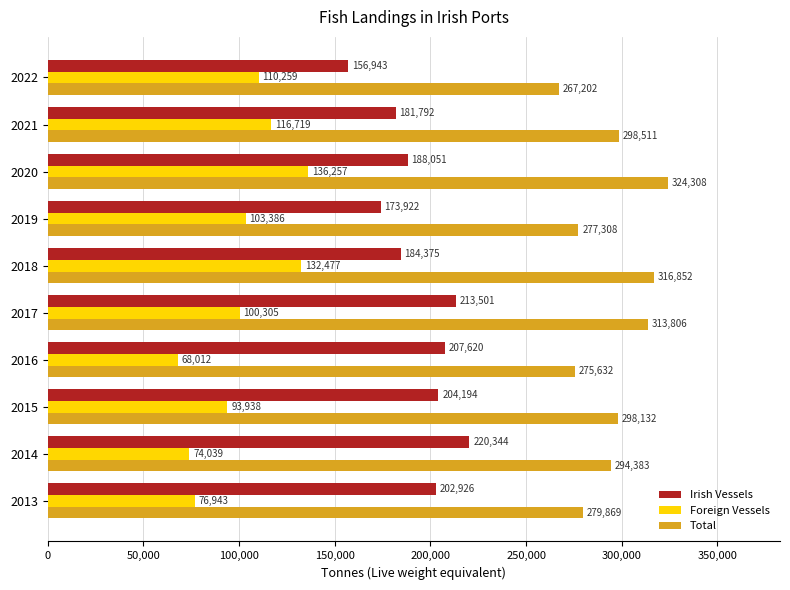

At which category is the sum across all series the highest?

2020